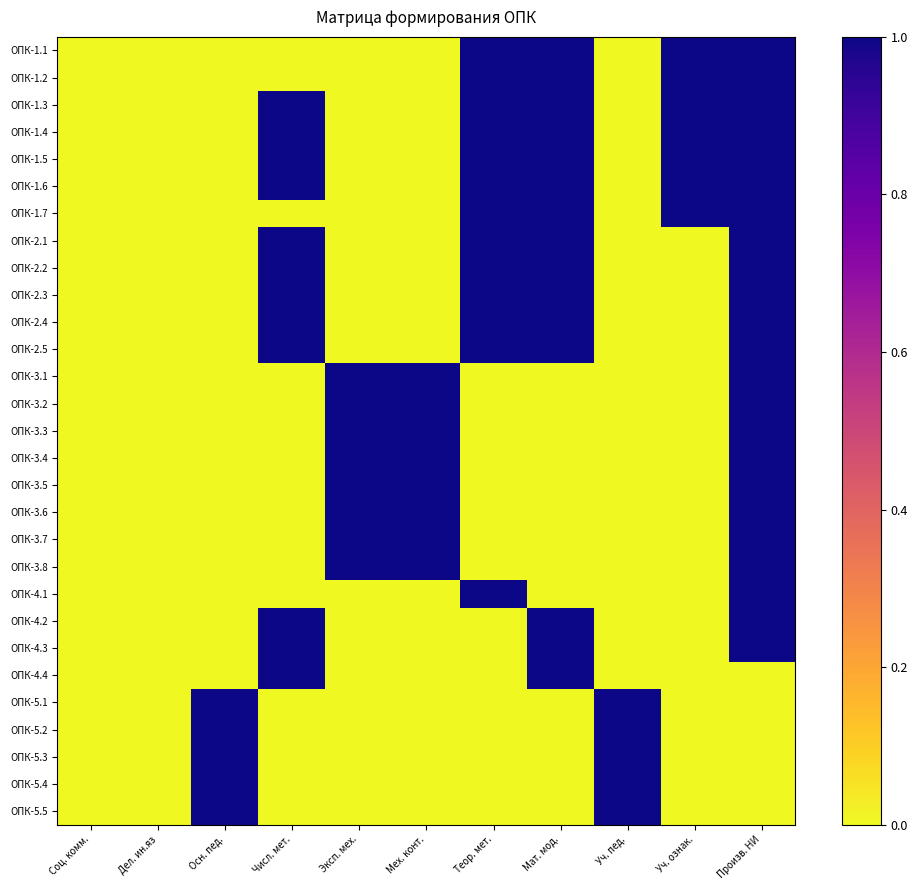

What is the spread (max minus min) of values at Числ. мет.?

1